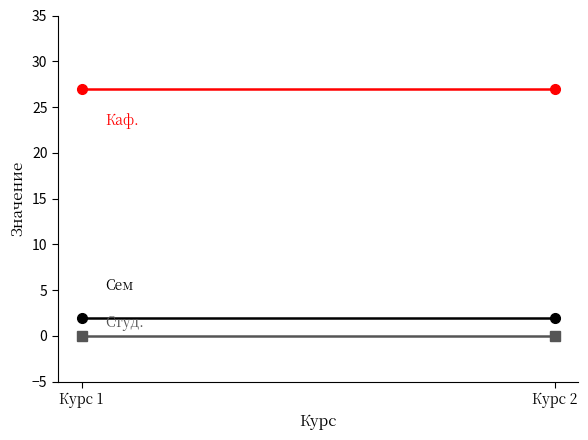

Reading right to left, transcribe all the data shown in this chart.

Сем: Курс 2=2	Курс 1=2
Каф.: Курс 2=27	Курс 1=27
Студ.: Курс 2=0	Курс 1=0